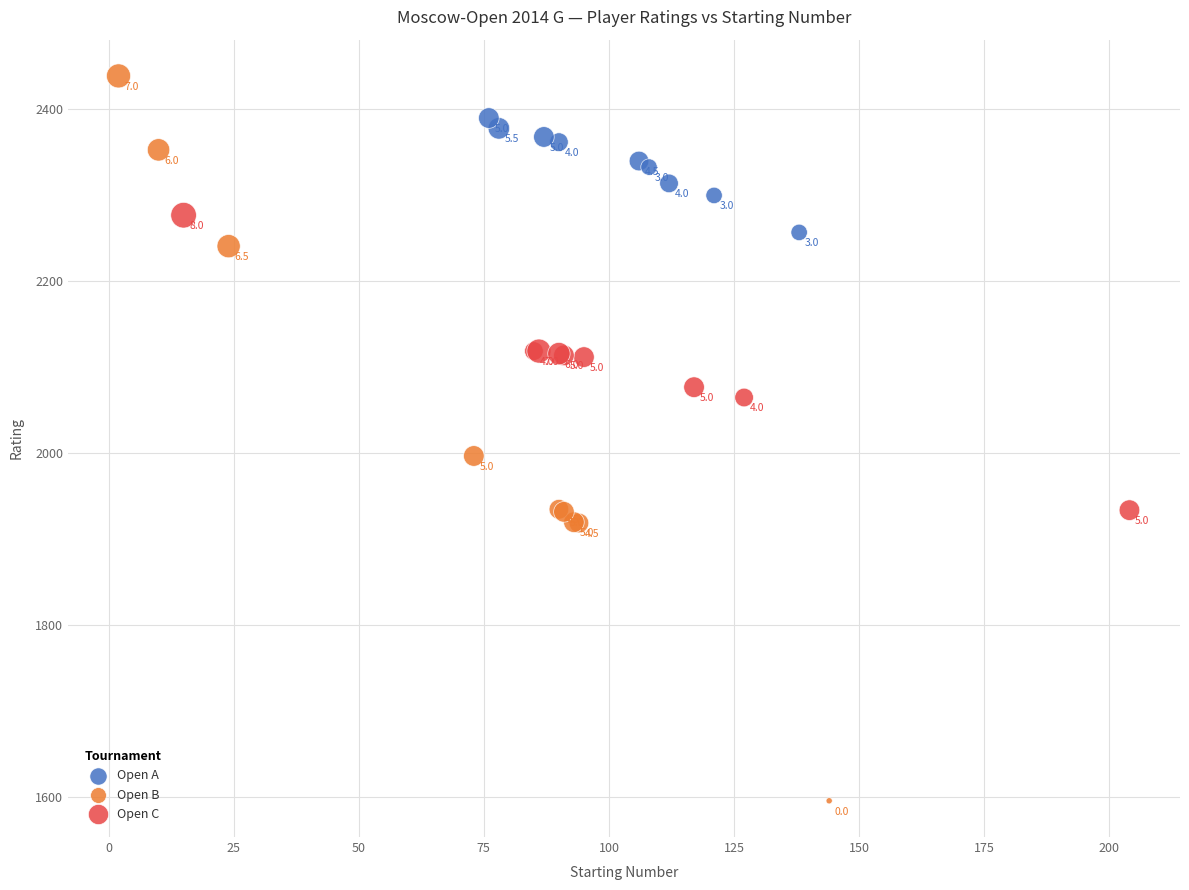

Which series contains the highest Y value?

Open B